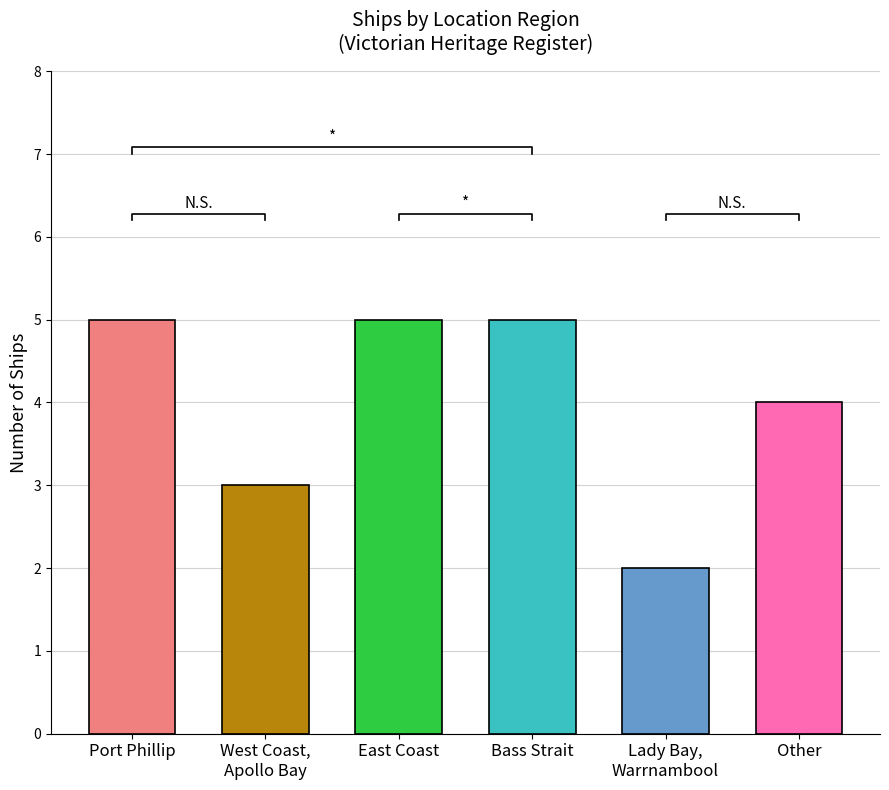

Rank the categories by value from lowest to highest.

Lady Bay, Warrnambool, West Coast, Apollo Bay, Other, Port Phillip, East Coast, Bass Strait